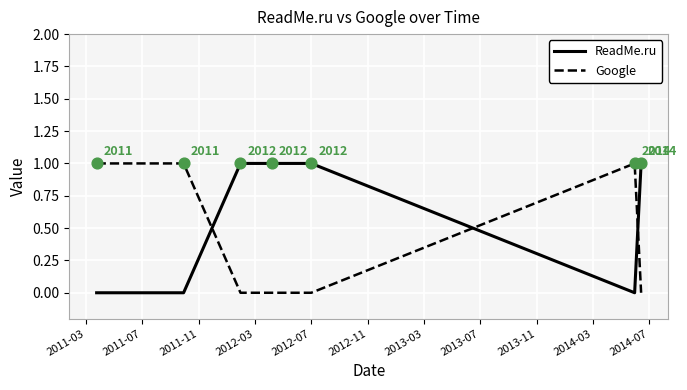

Which series has the largest total across all categories?

ReadMe.ru